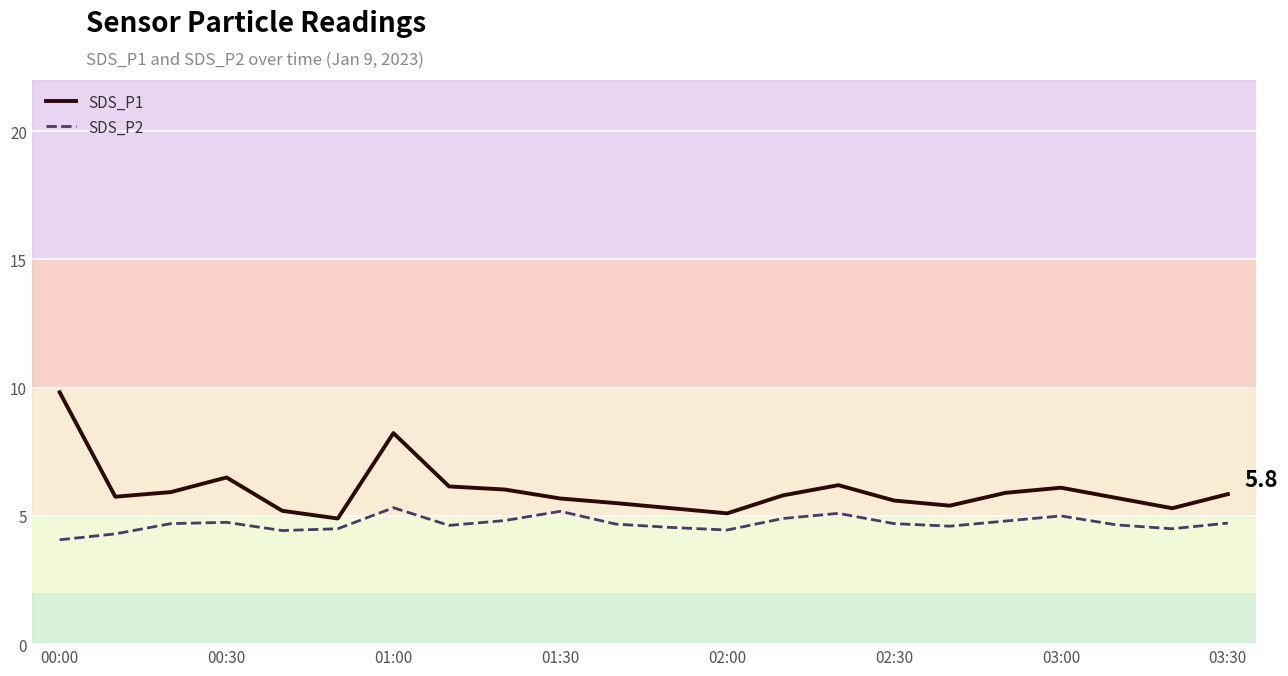

Which series has the widest spread of values?

SDS_P1